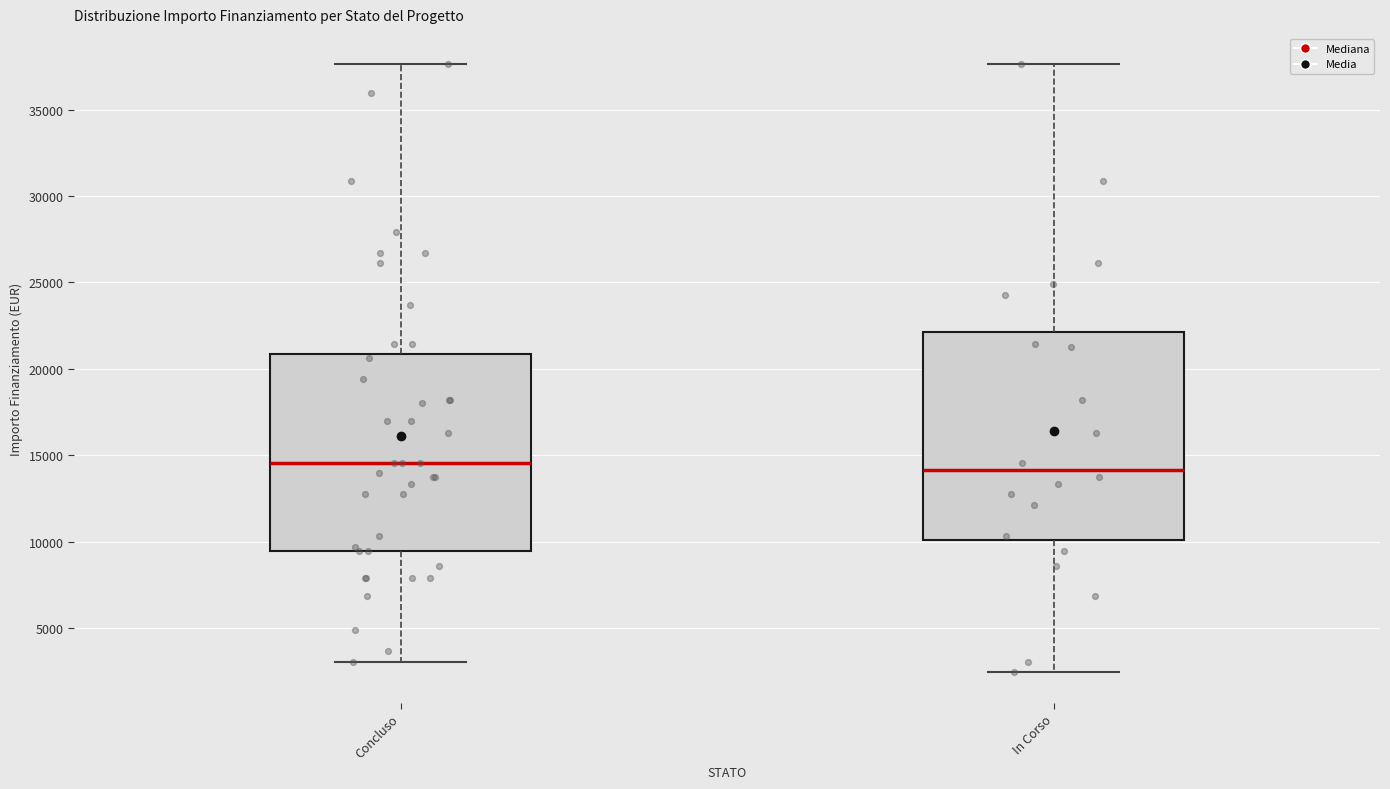

Reading left to right, read every box against the y-axis: the position of its median line, the range the box covers, and the ends of its whiskers. The values are not printed on the chart, so give them approximately, as read against the axis.

Concluso: median 14500, box 9500 to 21000, whiskers 3000 to 37500
In Corso: median 14000, box 10000 to 22000, whiskers 2500 to 37500